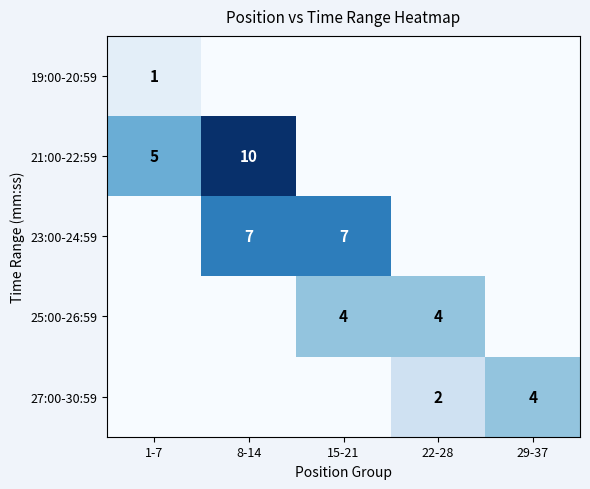

Is it true that 21:00-22:59 equals 10 at 8-14?

True